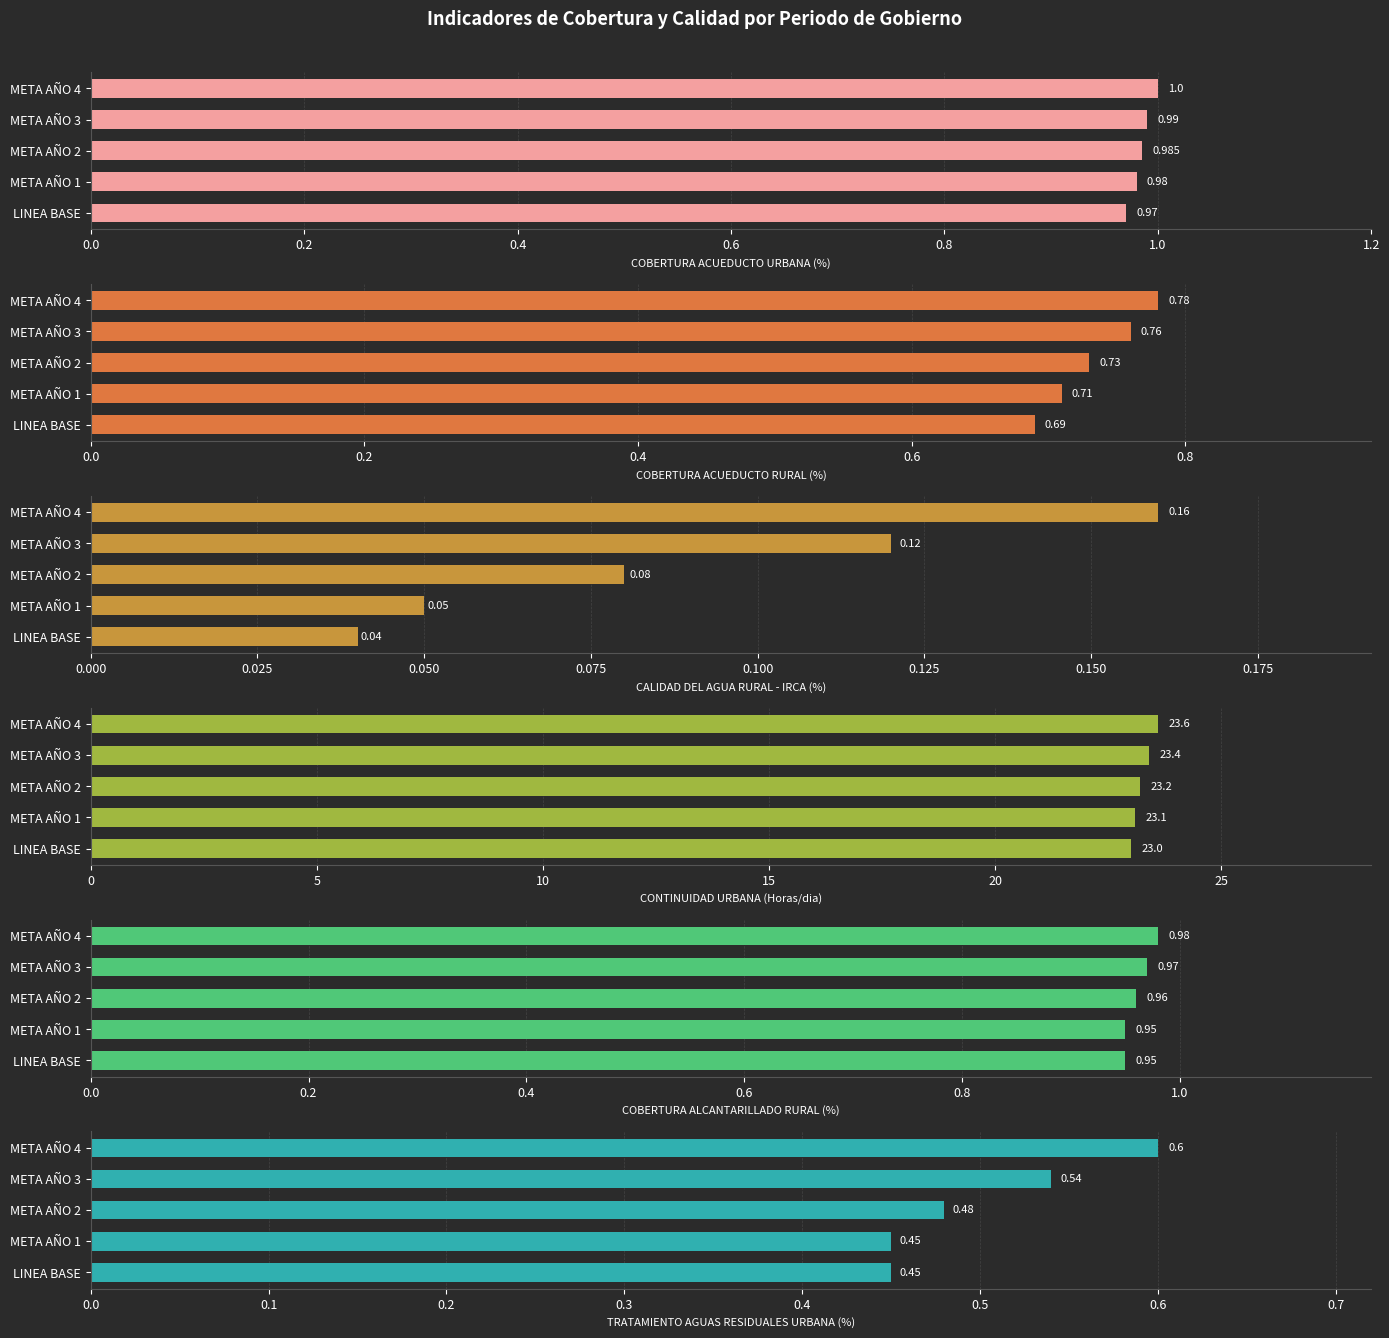

What is the difference between the highest and lowest values at META AÑO 2?

23.1